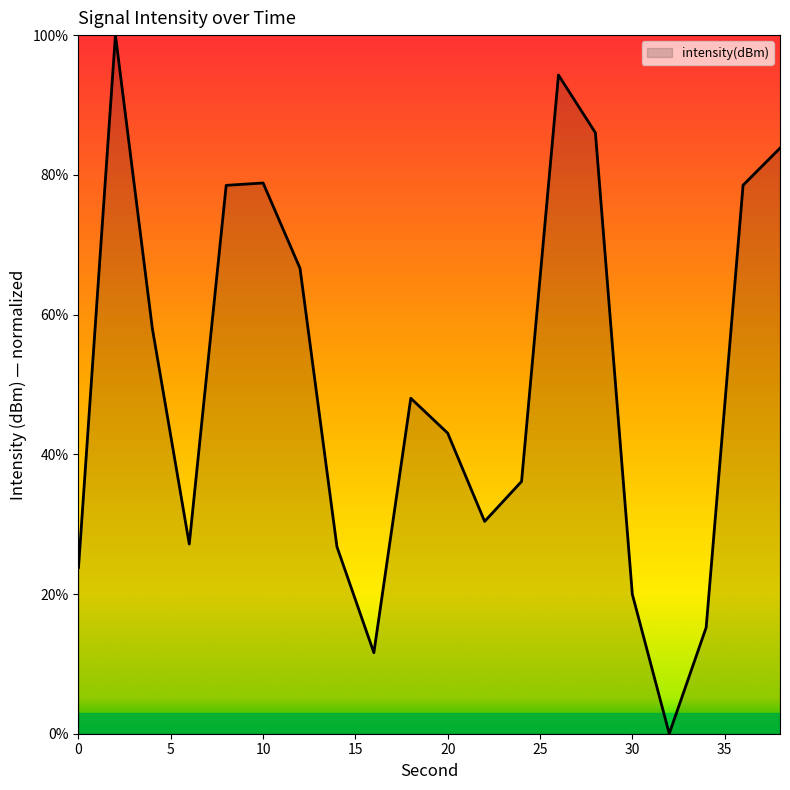

What is the difference between the maximum and minimum values?

100.0